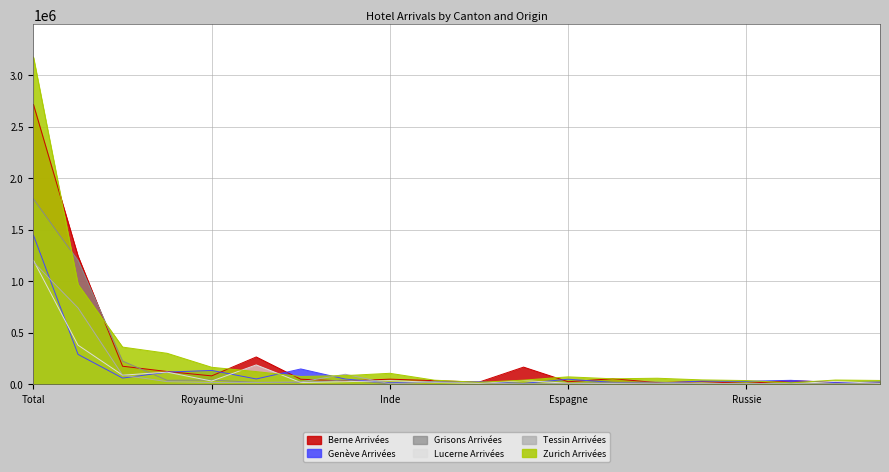

What is the total value across all series at Pays-Bas?

163169